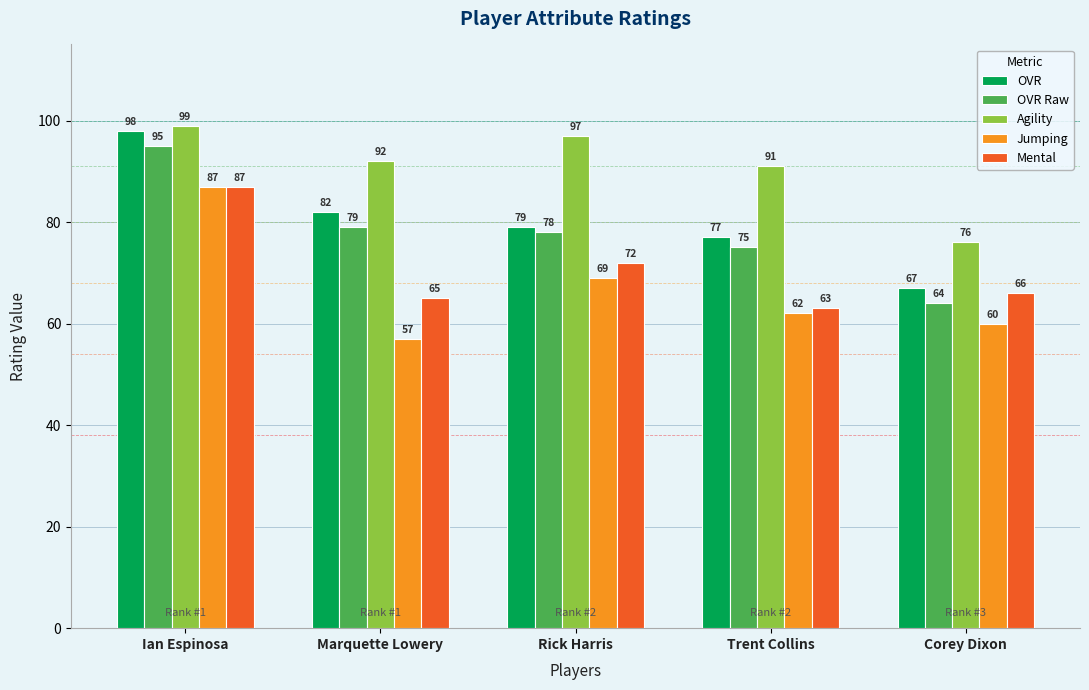

Rank the series at Corey Dixon from lowest to highest value.

Jumping, OVR Raw, Mental, OVR, Agility